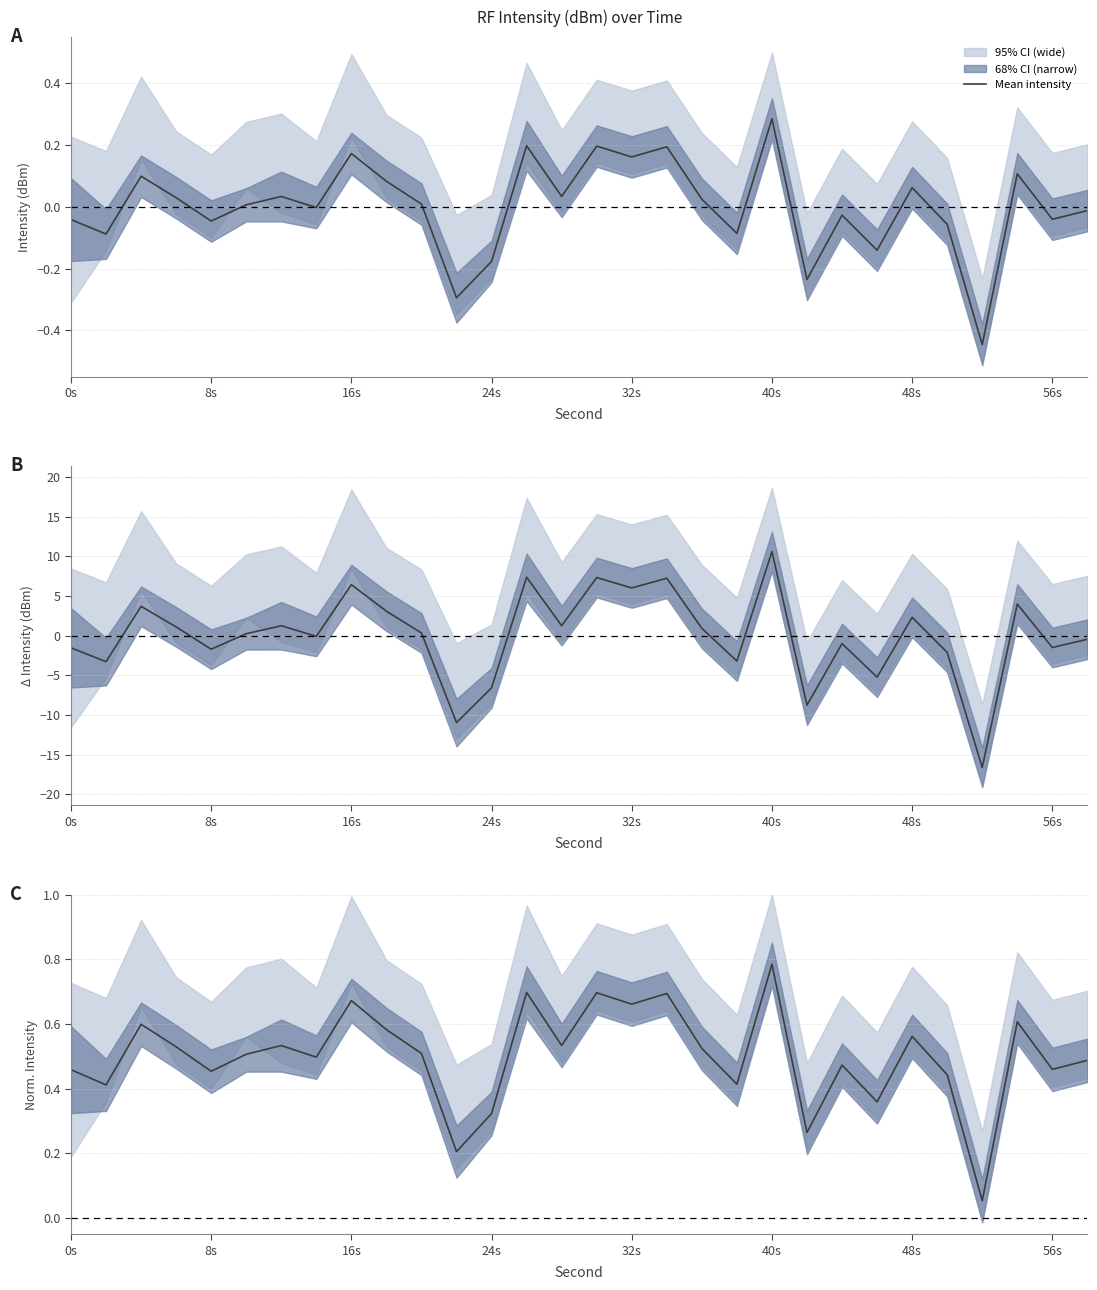

True or false: there are more than 2 points higher than both neighbors.

True